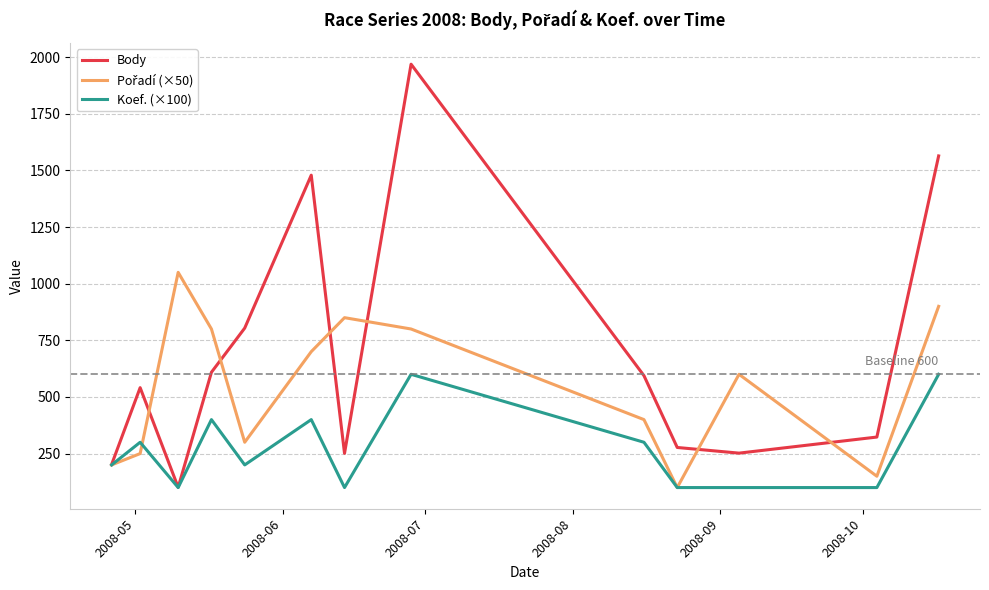

Which series has the largest total across all categories?

Body